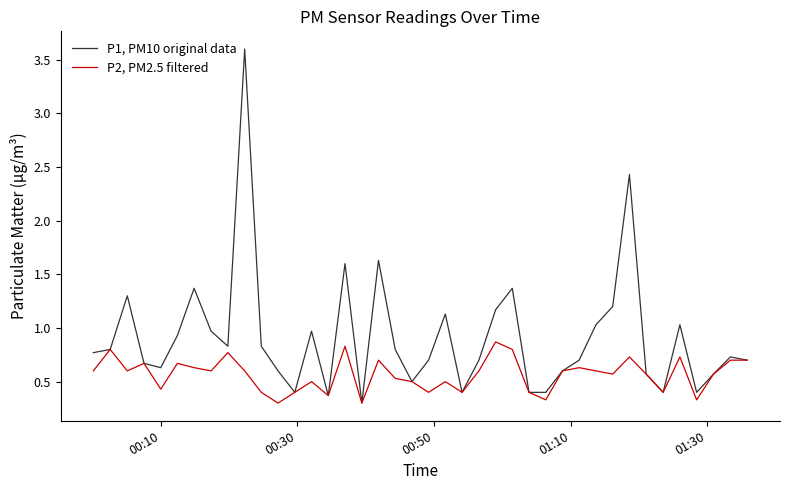

Which series has the largest total across all categories?

P1, PM10 original data